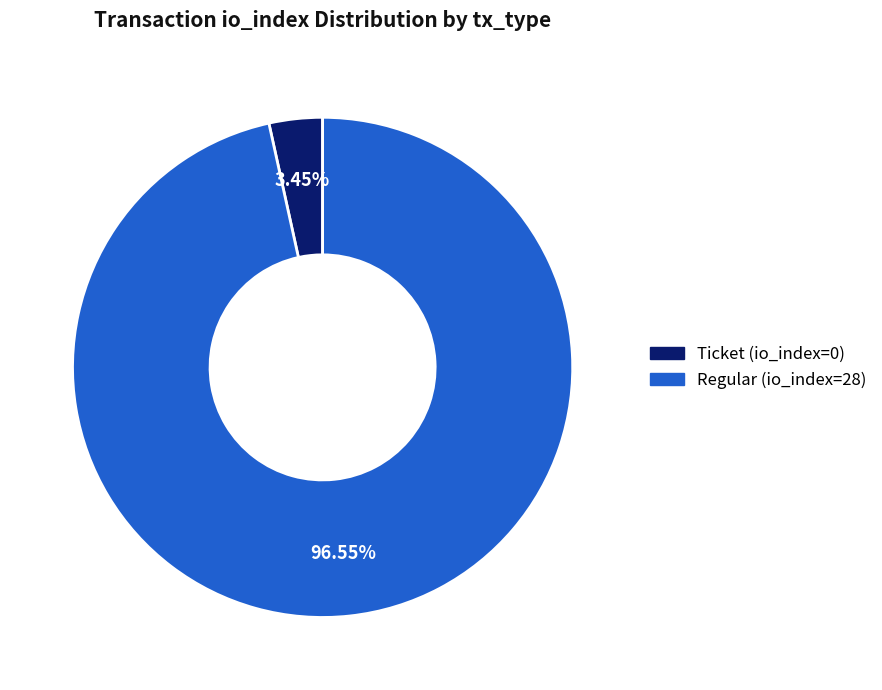

Does any single category account for the majority?

Yes